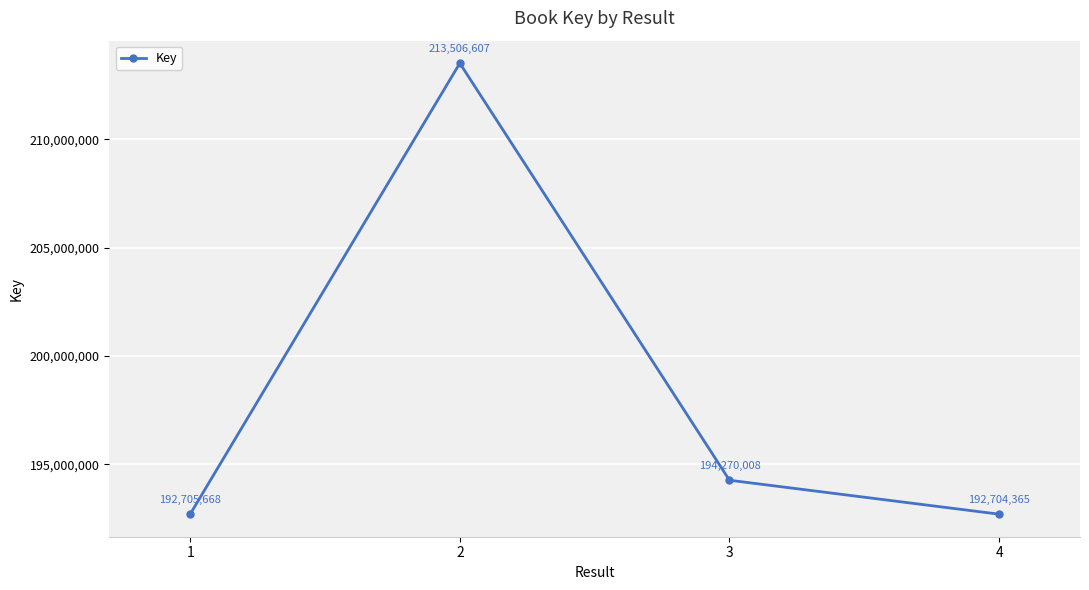

Reading left to right, what are all the values shown in this chart?

192705668	213506607	194270008	192704365